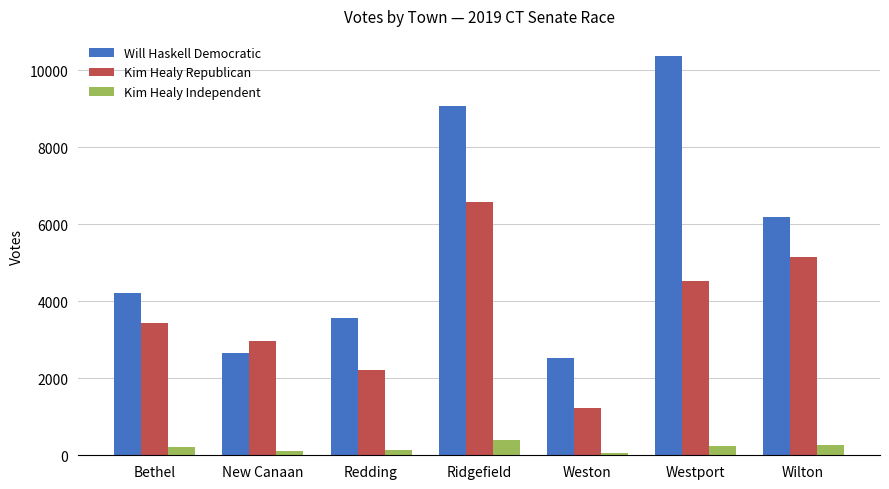

What value does the Kim Healy Republican series have at Ridgefield, to the nearest 50?

6600